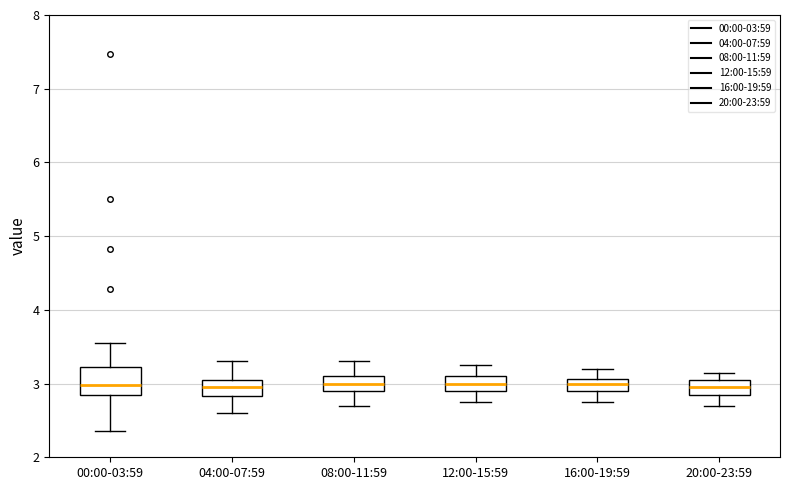

Comparing the boxes themselves (not the whiskers), which one is the tallest?

00:00-03:59